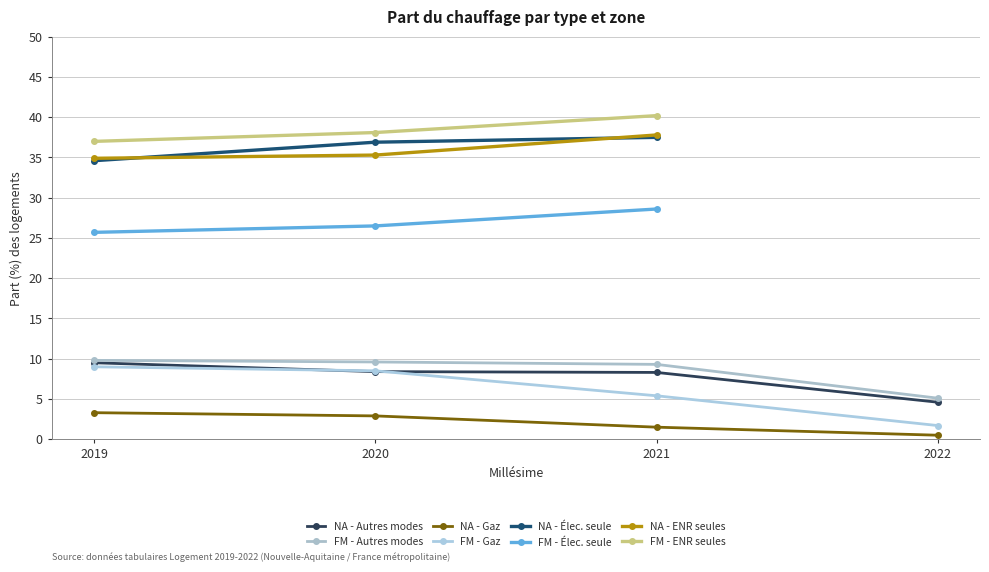

The FM - Autres modes series shows 5.1 at 2022. True or false?

True